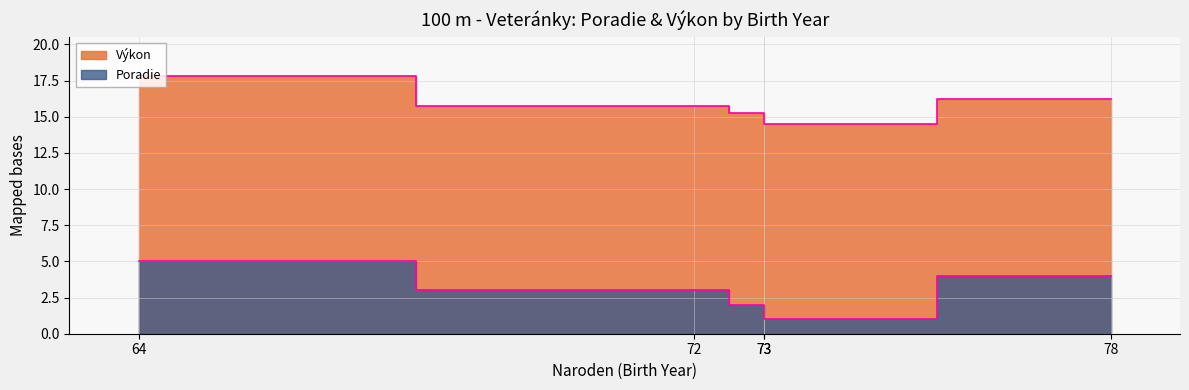

True or false: Výkon has more than 1 points higher than both neighbors.

False